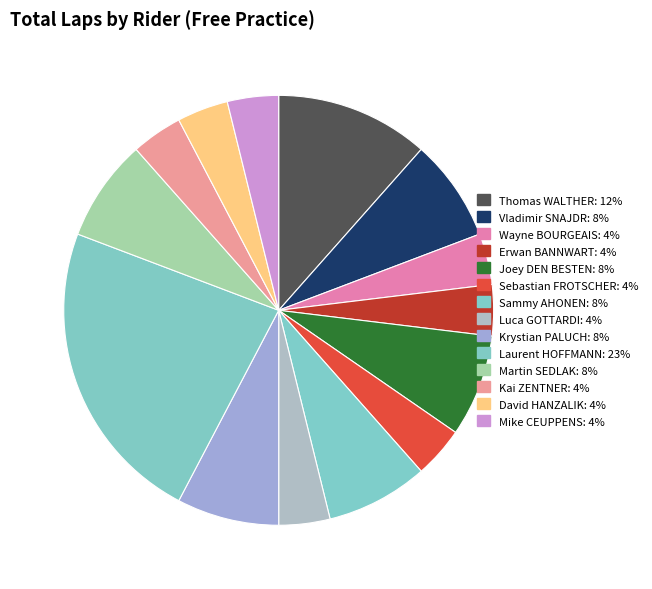

How many segments does this pie chart have?

14